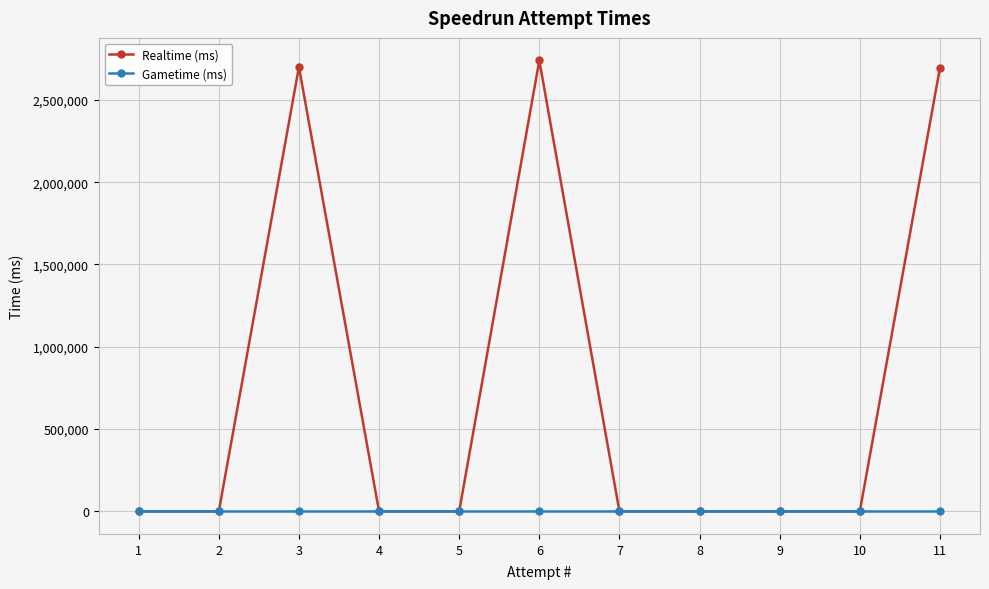

Which series has the largest total across all categories?

Realtime (ms)